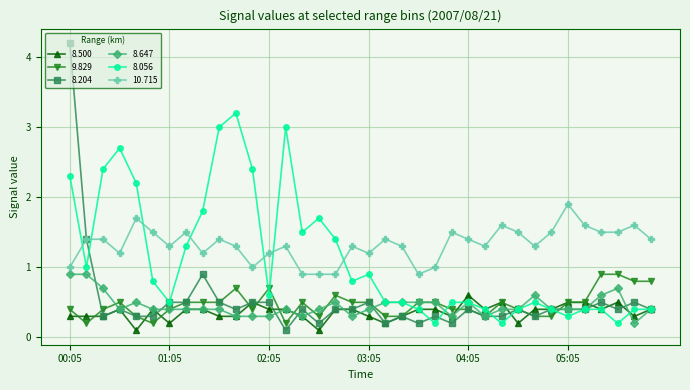

What is the value of the 8.647 point at the 29th from the left?

0.6